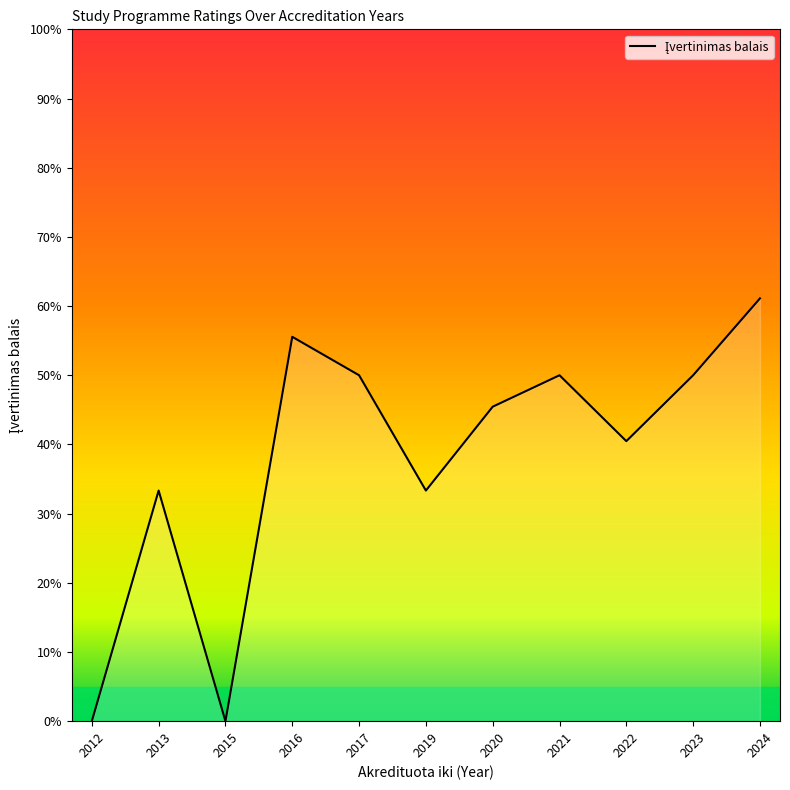

Reading right to left, transcribe all the data shown in this chart.

61.1	50.0	40.5	50.0	45.5	33.3	50.0	55.6	0.0	33.3	0.0